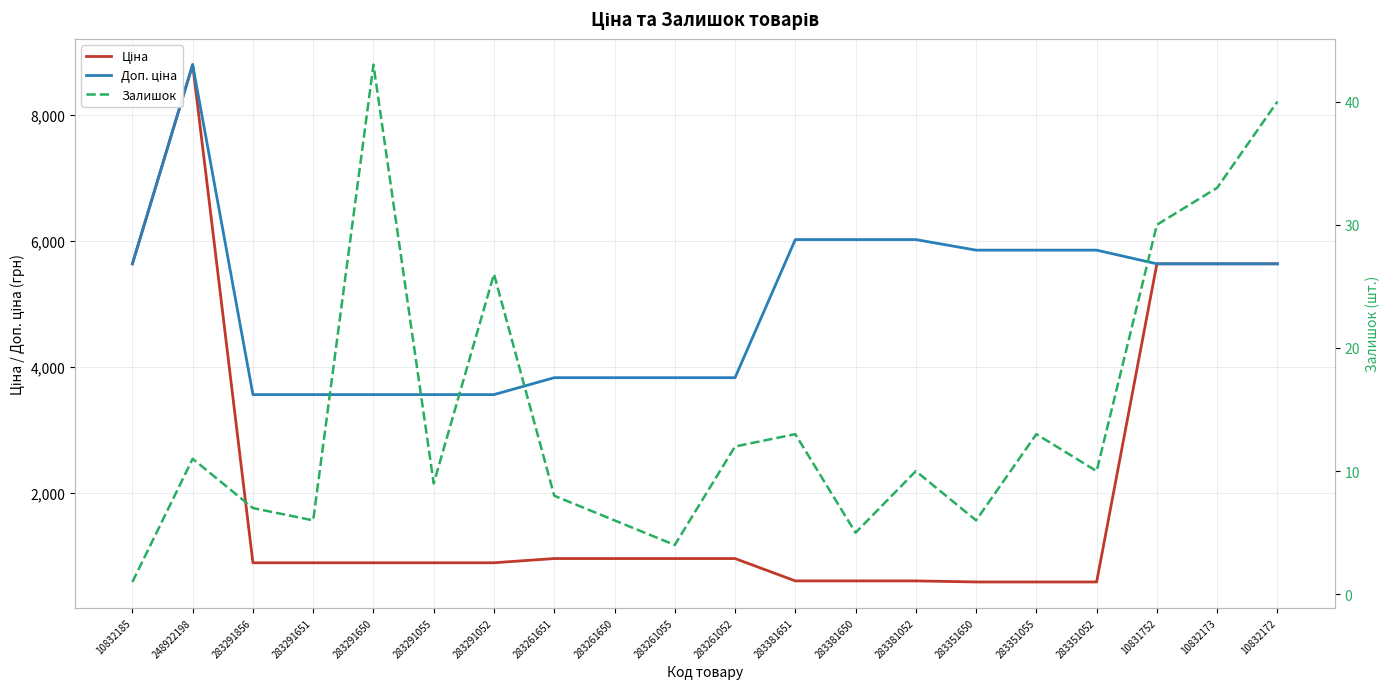

Reading left to right, what are all the values shown in this chart?

Ціна: 10832185=5636.0	248922198=8797.6	283291856=889.9	283291651=889.9	283291650=889.9	283291055=889.9	283291052=889.9	283261651=957.1	283261650=957.1	283261055=957.1	283261052=957.1	283381651=602.1	283381650=602.1	283381052=602.1	283351650=585.3	283351055=585.3	283351052=585.3	10831752=5636.0	10832173=5636.0	10832172=5636.0
Доп. ціна: 10832185=5636.0	248922198=8797.6	283291856=3559.7	283291651=3559.7	283291650=3559.7	283291055=3559.7	283291052=3559.7	283261651=3828.4	283261650=3828.4	283261055=3828.4	283261052=3828.4	283381651=6020.8	283381650=6020.8	283381052=6020.8	283351650=5852.9	283351055=5852.9	283351052=5852.9	10831752=5636.0	10832173=5636.0	10832172=5636.0
Залишок: 10832185=1.0	248922198=11.0	283291856=7.0	283291651=6.0	283291650=43.0	283291055=9.0	283291052=26.0	283261651=8.0	283261650=6.0	283261055=4.0	283261052=12.0	283381651=13.0	283381650=5.0	283381052=10.0	283351650=6.0	283351055=13.0	283351052=10.0	10831752=30.0	10832173=33.0	10832172=40.0